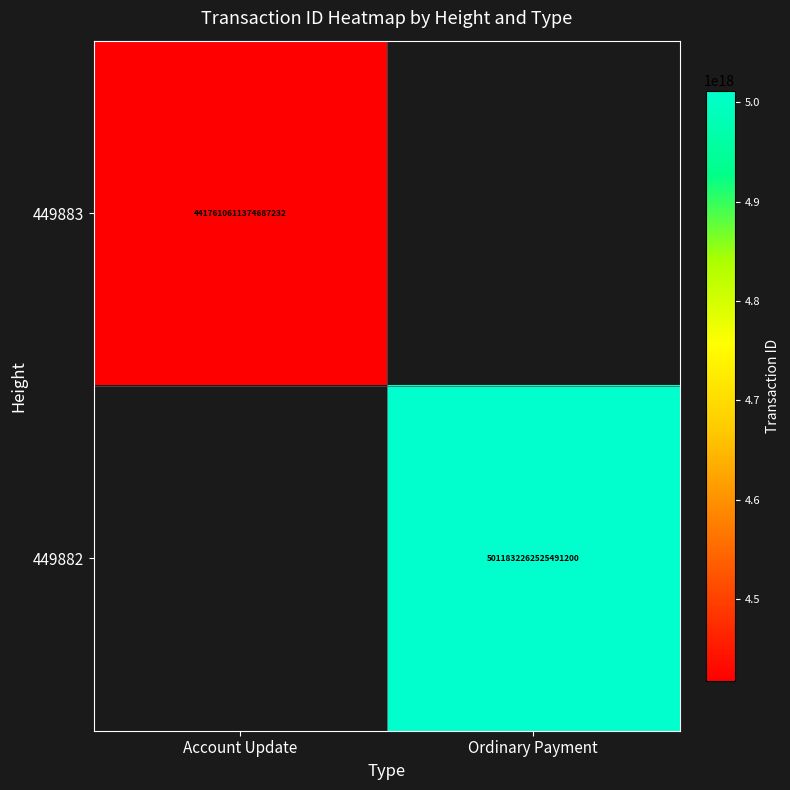

What is the maximum value shown in the chart?

5011832262525491200.0